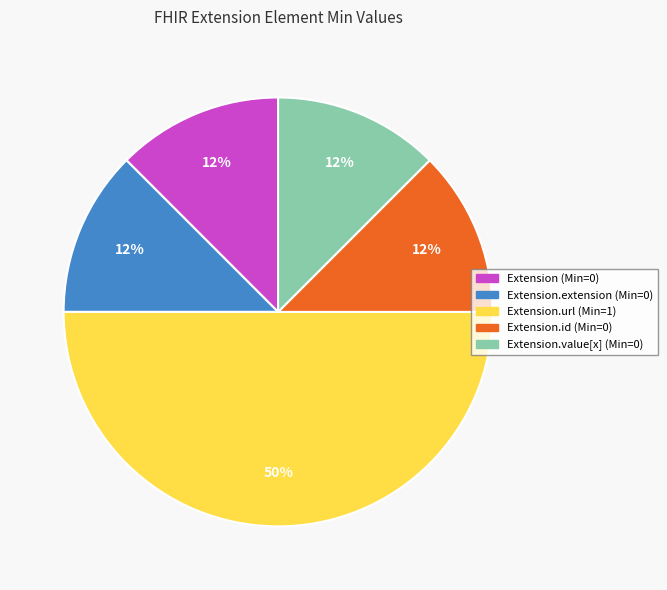

To the nearest percent, what is the average slice percentage?

20%